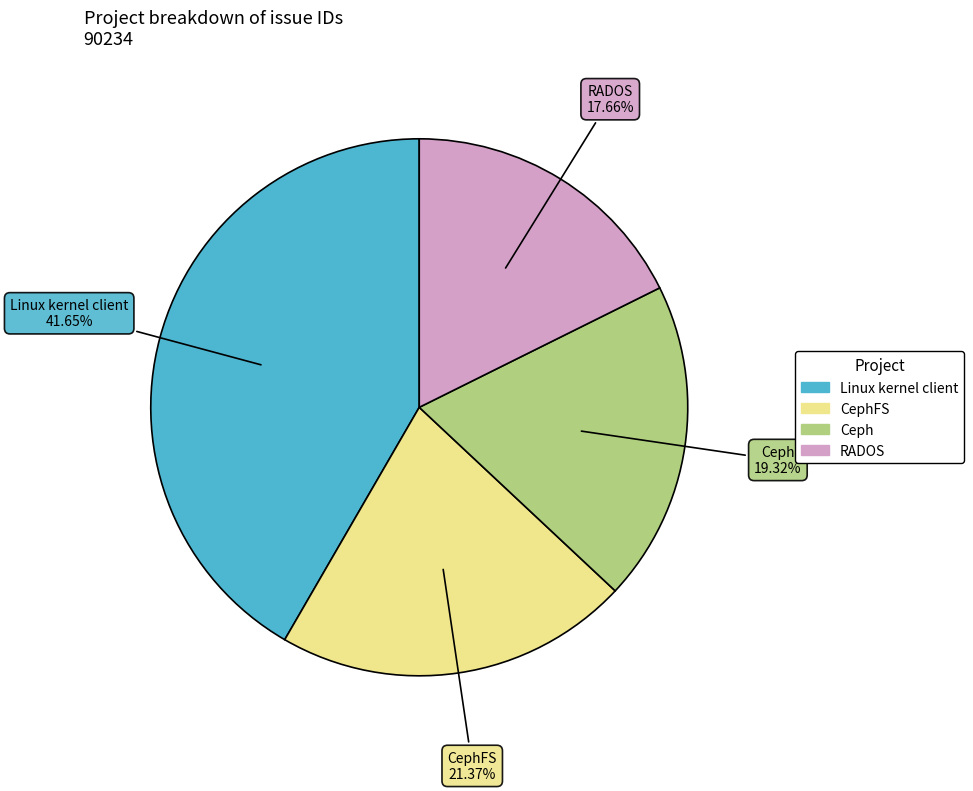

Does any single category account for the majority?

No